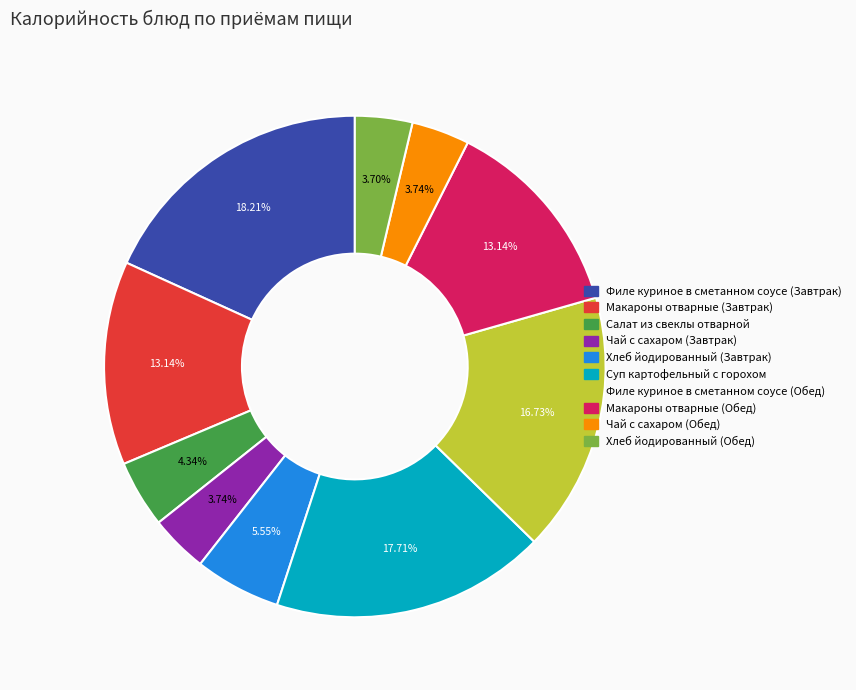

Which slice is the largest?

Филе куриное в сметанном соусе (Завтрак)